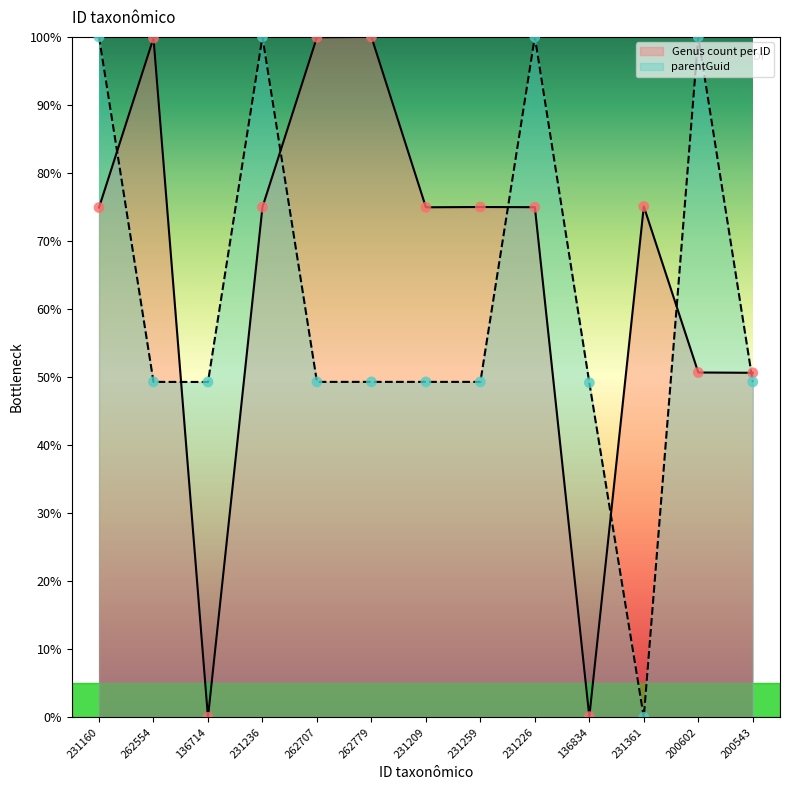

Is the value of Genus count per ID at 262779 greater than the value of parentGuid at 200543?

Yes